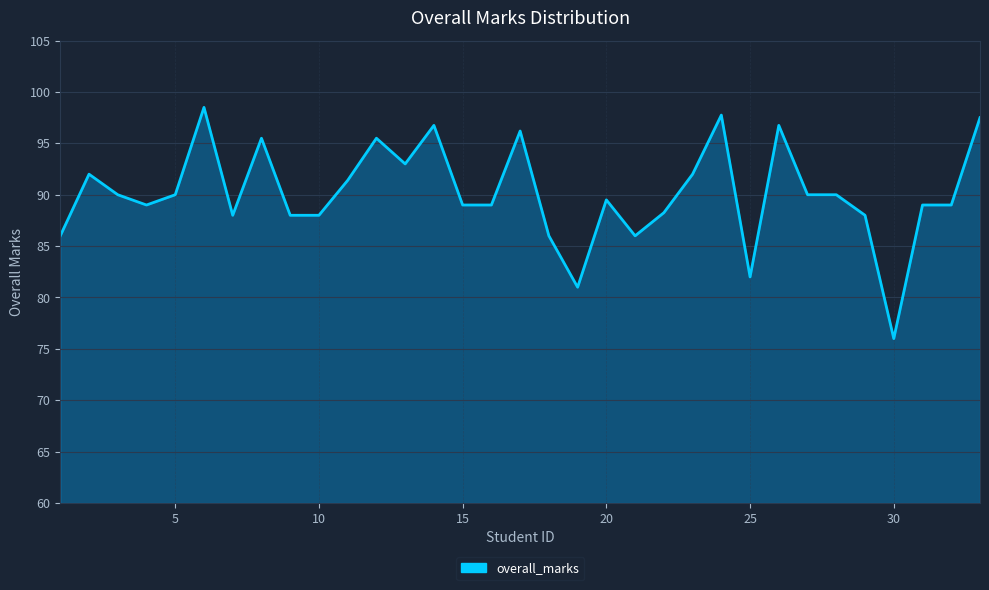

Count the number of categories in the chart.

33